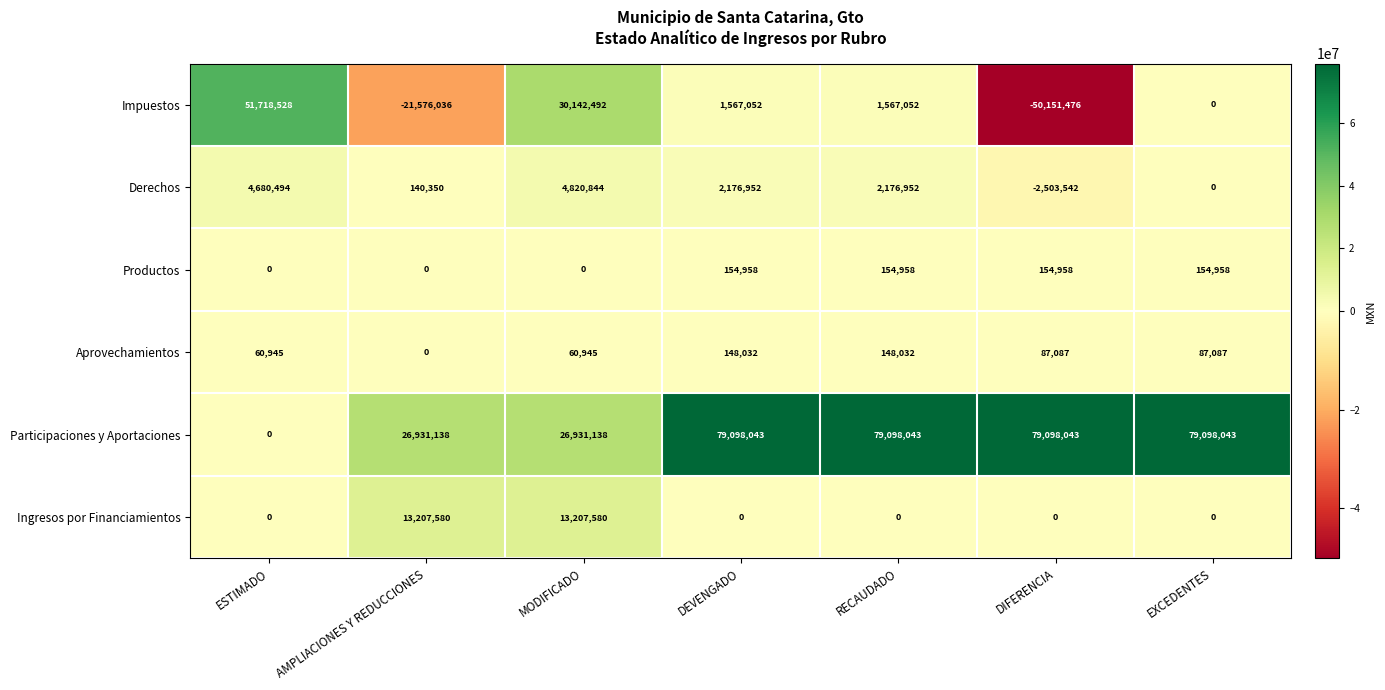

Between AMPLIACIONES Y REDUCCIONES and RECAUDADO, which series saw the biggest shift?

Participaciones y Aportaciones